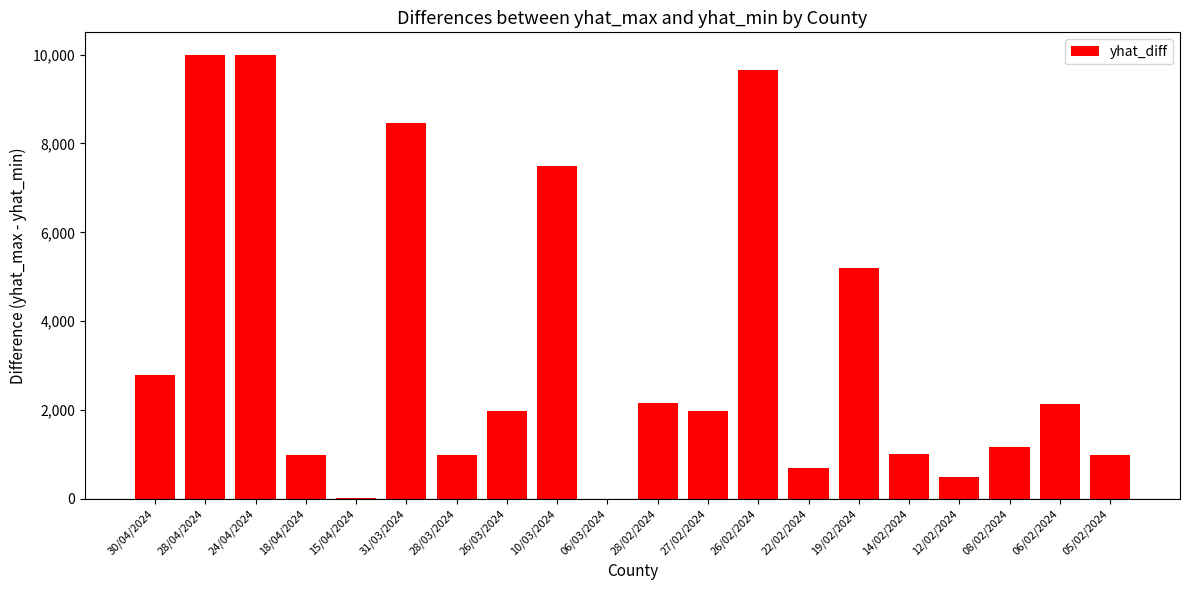

What is the maximum value shown in the chart?

10000